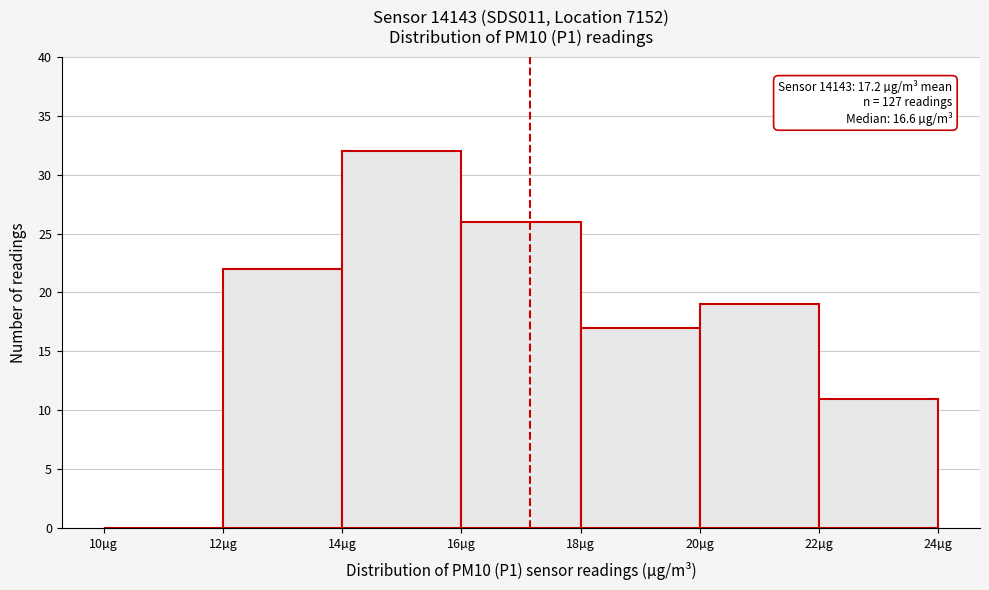

Over which range of the x-axis is the bar tallest?

14 to 16